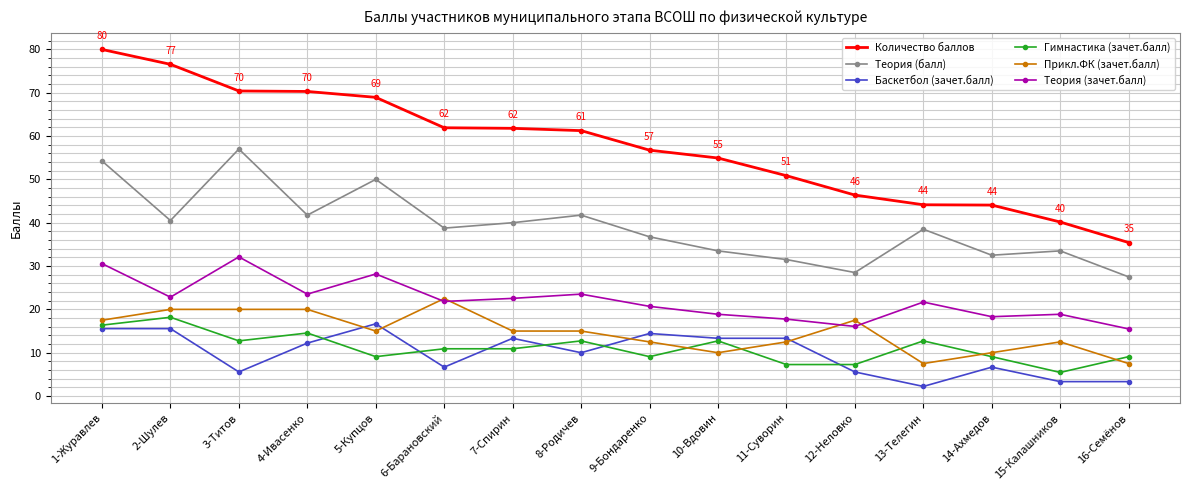

True or false: Прикл.ФК (зачет.балл) has more than 1 interior local peaks.

True